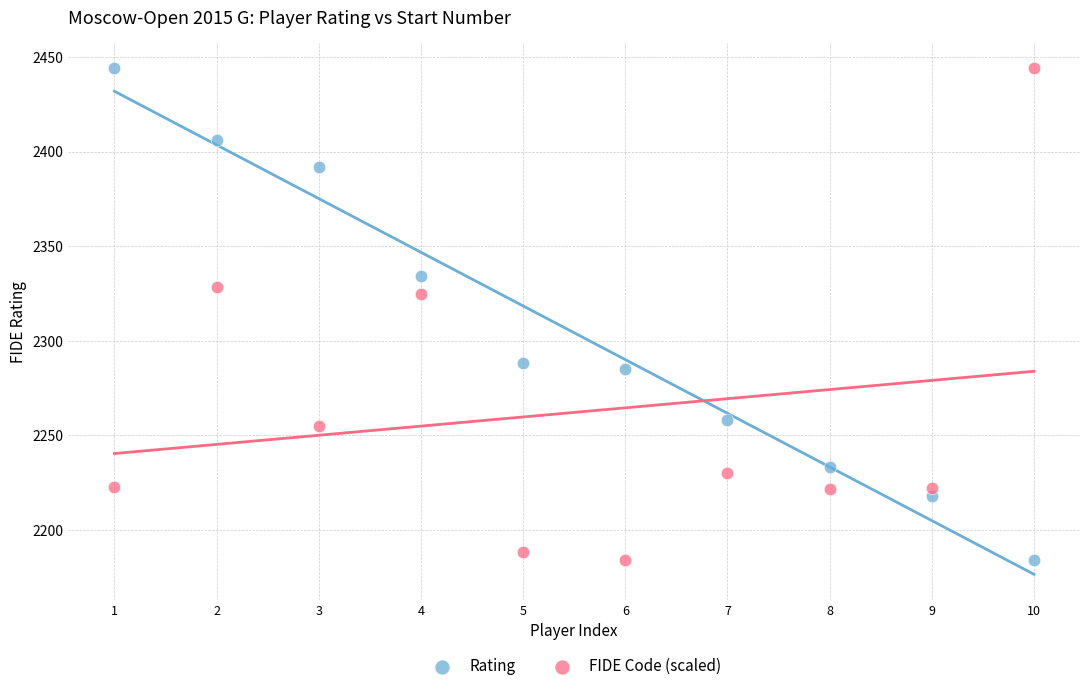

In the FIDE Code (scaled) series, what Y value is closest to 2314?

2324.9